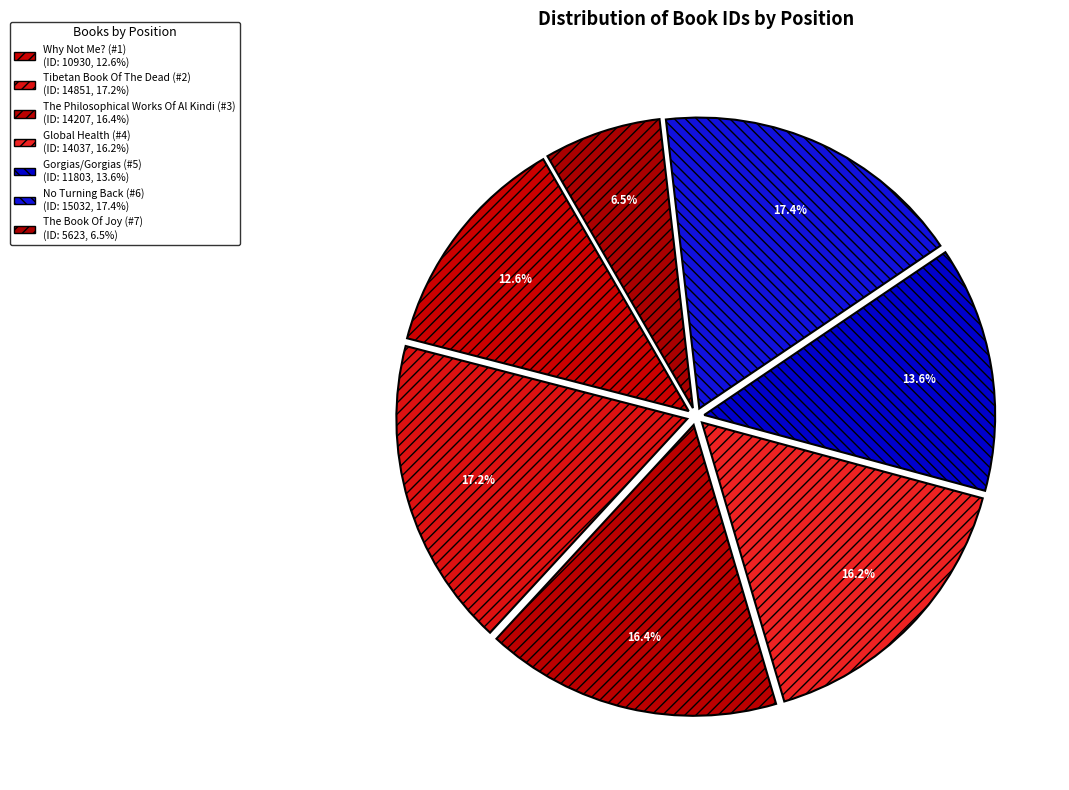

To the nearest percent, what is the difference between the Tibetan Book Of The Dead (#2) and Gorgias/Gorgias (#5) slice percentages?

4%